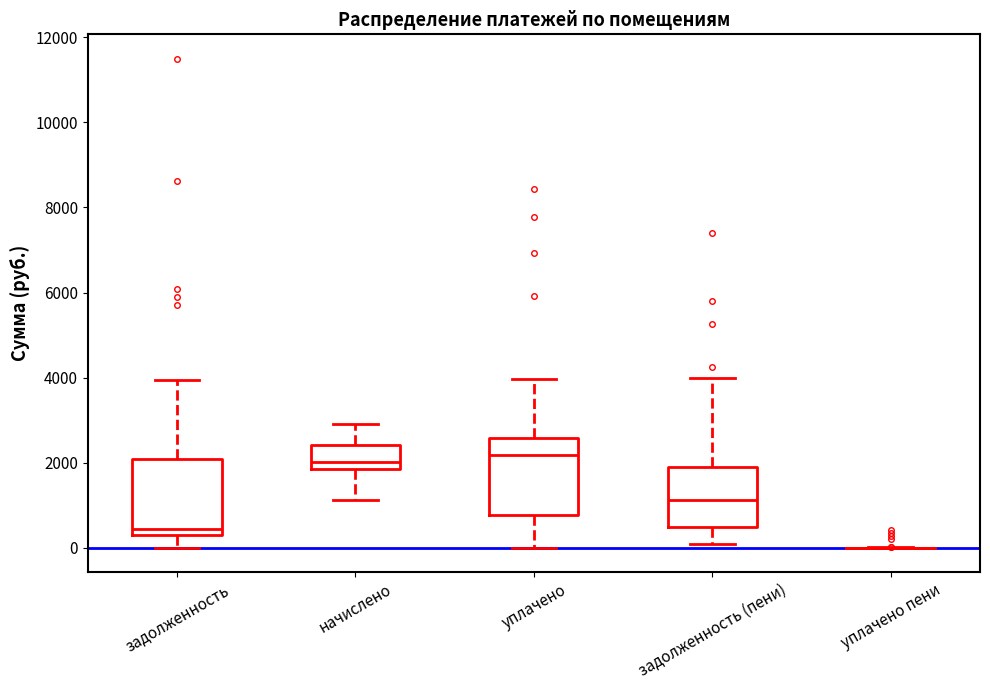

Reading left to right, read every box against the y-axis: the position of its median line, the range the box covers, and the ends of its whiskers. The values are not printed on the chart, so give them approximately, as read against the axis.

задолженность: median 400, box 200 to 2000, whiskers 0 to 4000
начислено: median 2000, box 1800 to 2400, whiskers 1200 to 2800
уплачено: median 2200, box 800 to 2600, whiskers 0 to 4000
задолженность (пени): median 1200, box 400 to 2000, whiskers 0 to 4000
уплачено пени: box collapsed to a line at 0, whiskers 0 to 0